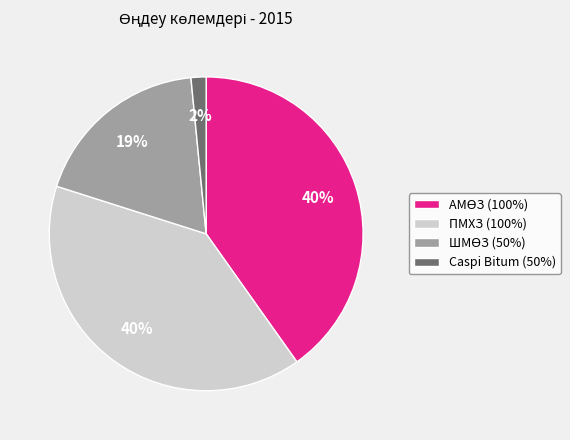

To the nearest percent, what percentage of the pie is ПМХЗ (100%)?

40%